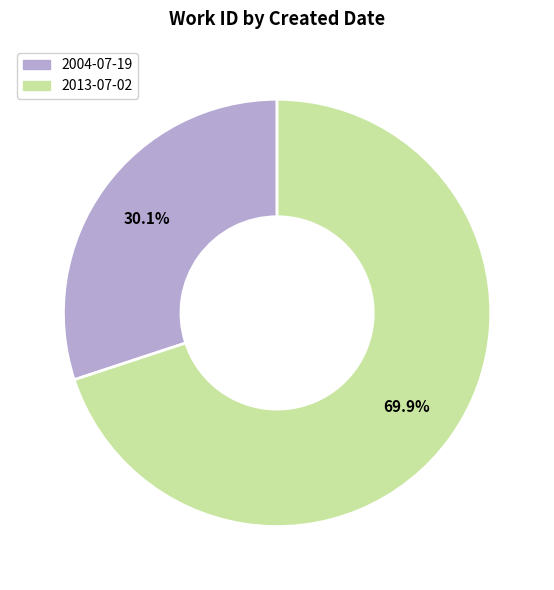

True or false: 2013-07-02 accounts for 70% of the total.

True